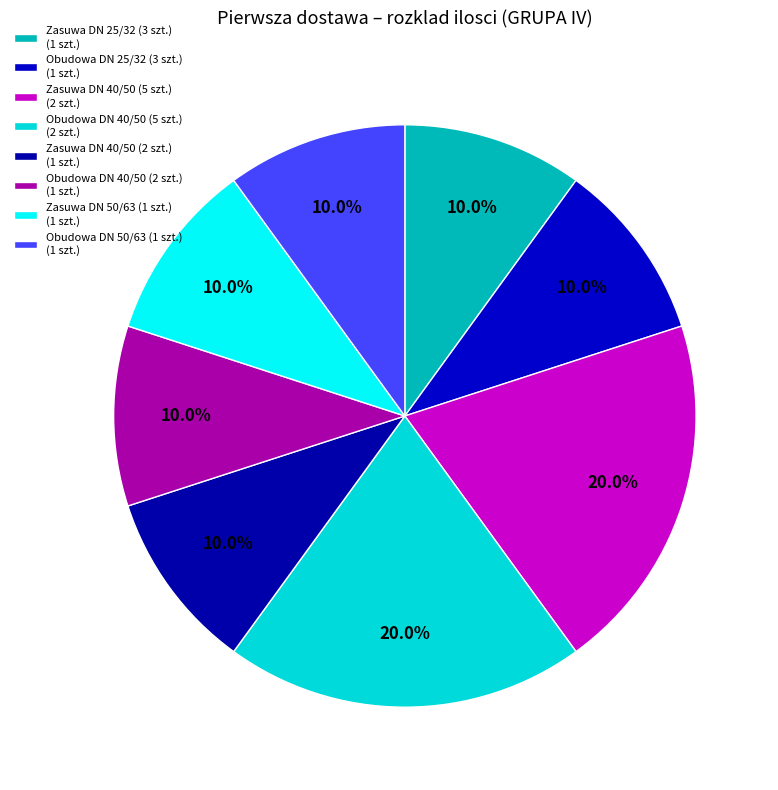

What is the ratio of the value at Zasuwa DN 40/50 (5 szt.) to the value at Obudowa DN 40/50 (5 szt.)?

1.0